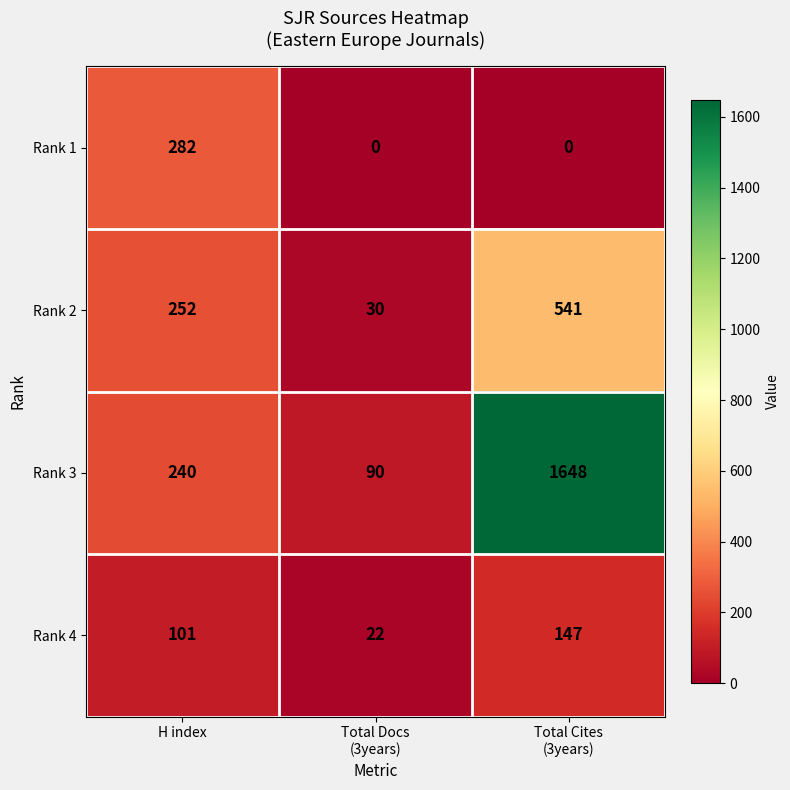

What is the difference between the maximum and minimum values in the Rank 3 series?

1558